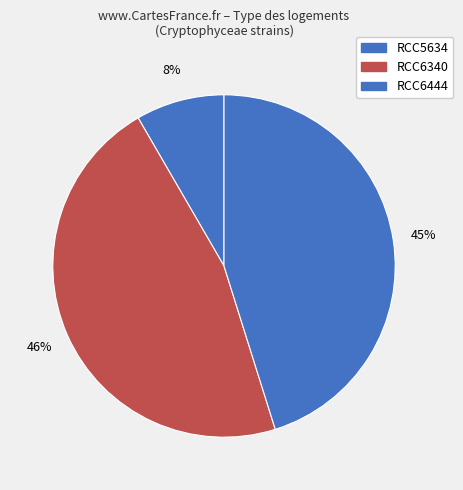

To the nearest percent, what portion does RCC6340 represent?

46%